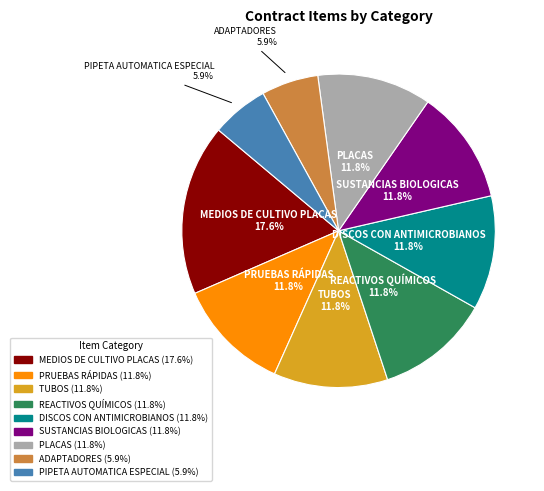

Is it true that PLACAS is 21% of the pie?

False